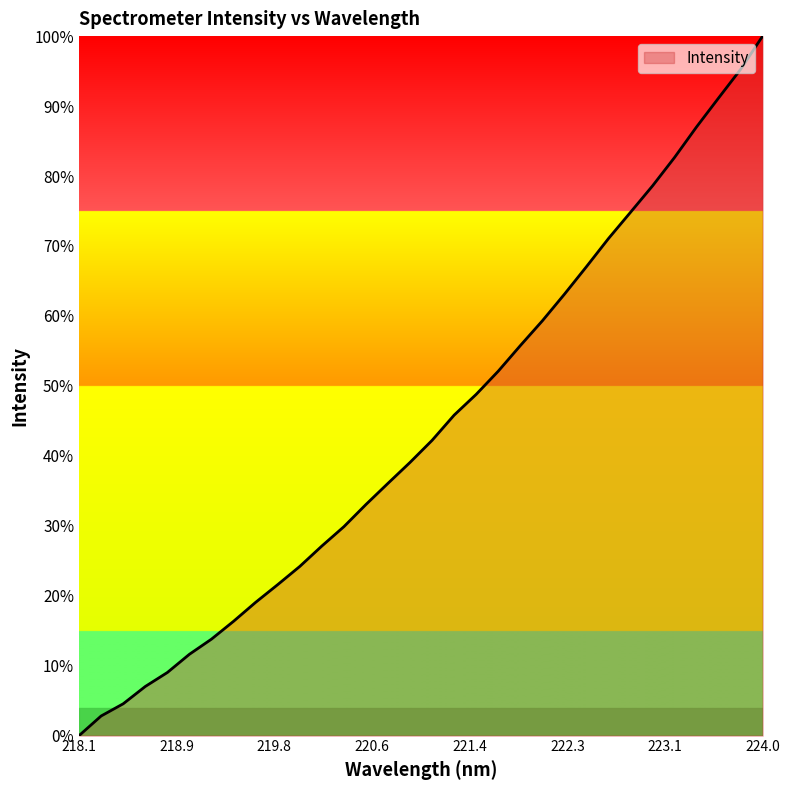

List the labels in order of value, largest first.

223.9802, 223.7895, 223.5987, 223.408, 223.2172, 223.0264, 222.8355, 222.6447, 222.4538, 222.263, 222.0721, 221.8812, 221.6902, 221.4993, 221.3083, 221.1174, 220.9264, 220.7354, 220.5444, 220.3533, 220.1623, 219.9712, 219.7801, 219.589, 219.3979, 219.2067, 219.0156, 218.8244, 218.6332, 218.442, 218.2508, 218.0596